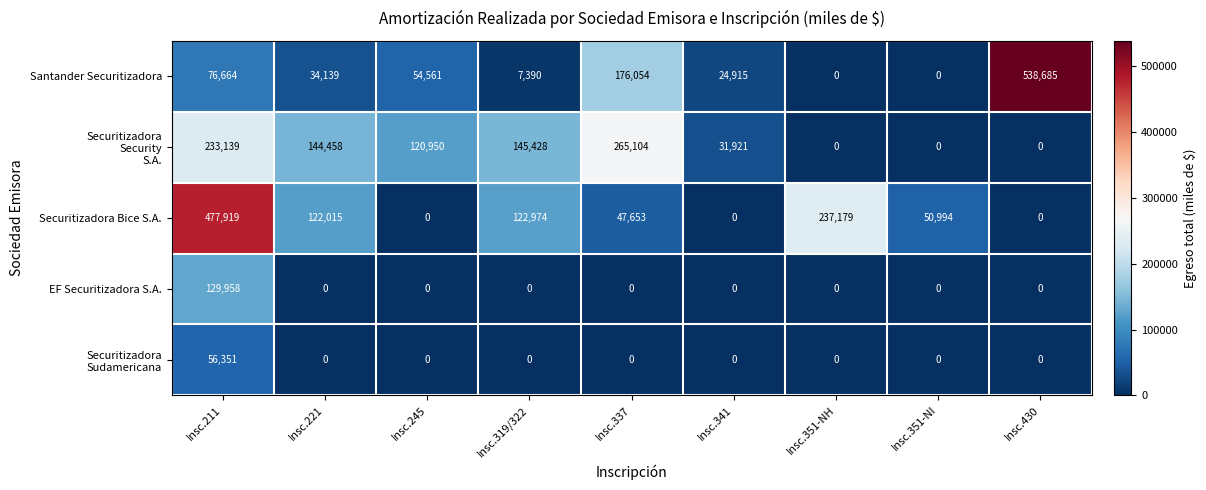

What is the difference between the Securitizadora Bice S.A. values at Insc.430 and Insc.319/322?

122974